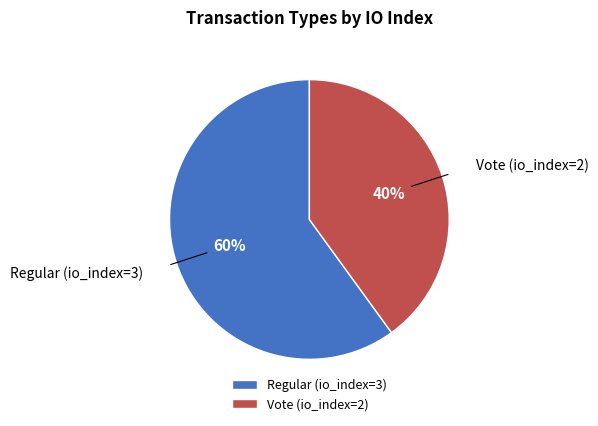

Approximately how many times larger is the value at Vote (io_index=2) compared to Regular (io_index=3)?

0.7